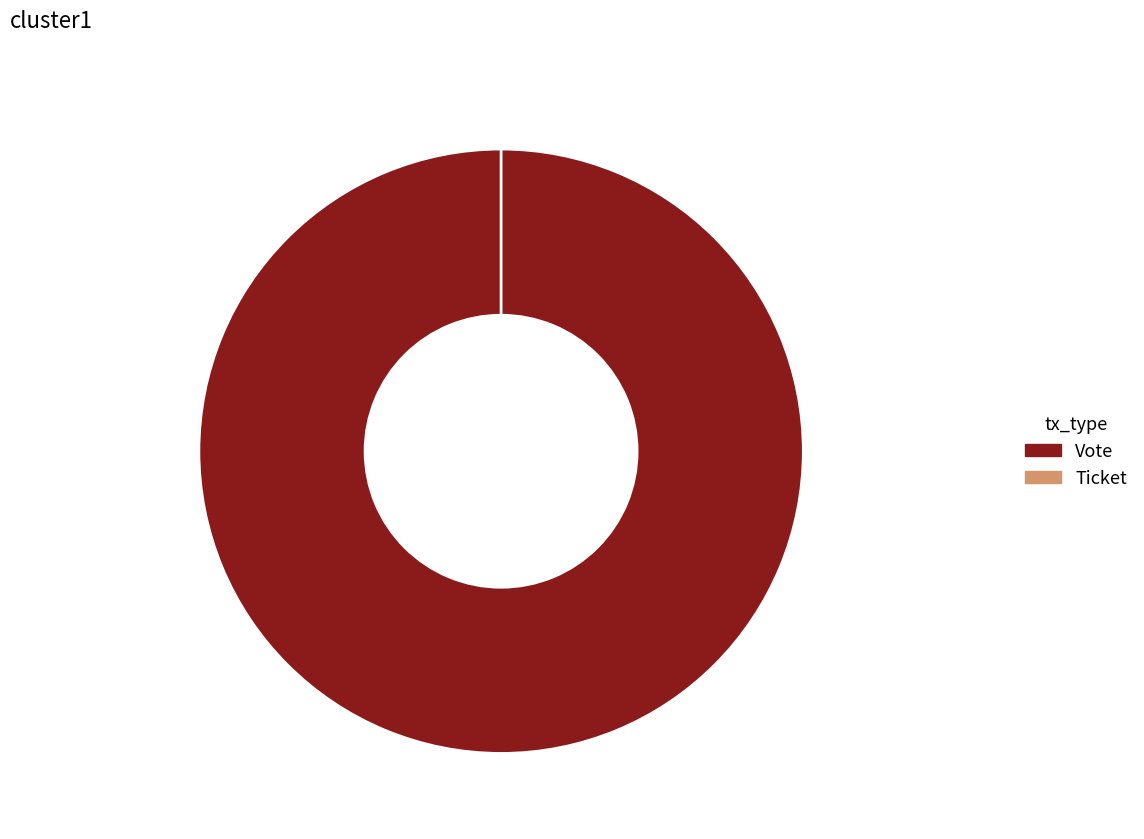

Which category has the smallest portion of the pie?

Ticket